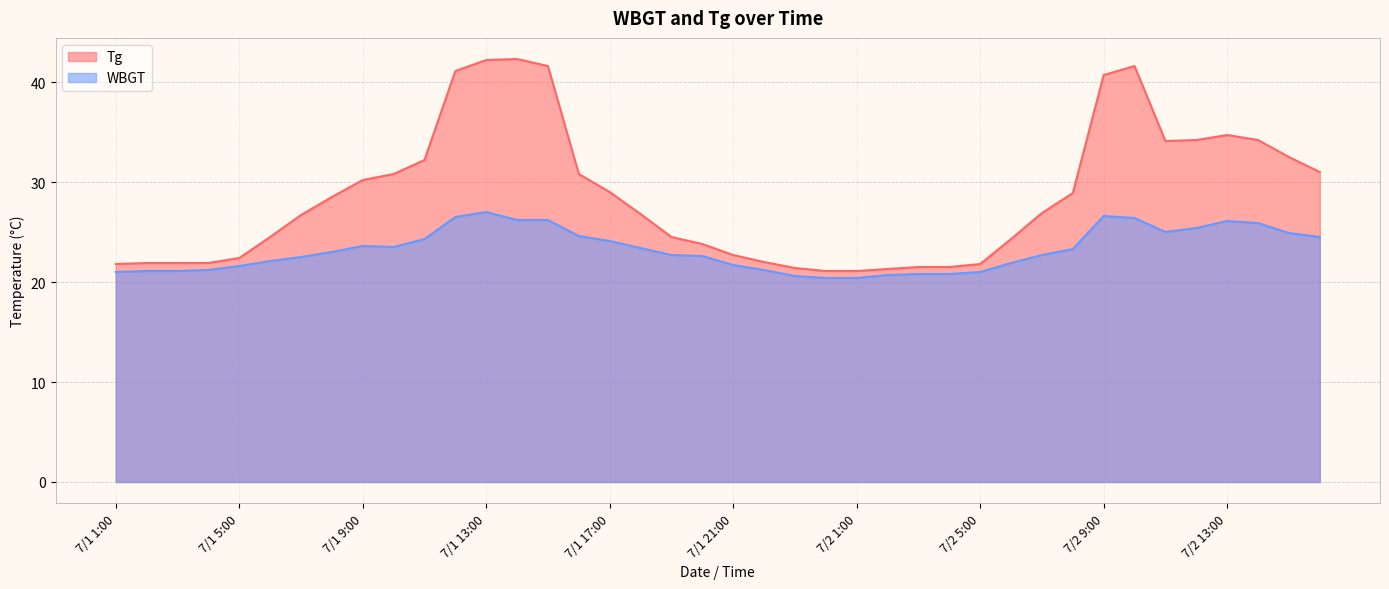

What is the difference between the WBGT values at 7/1 19:00 and 7/1 16:00?

1.9